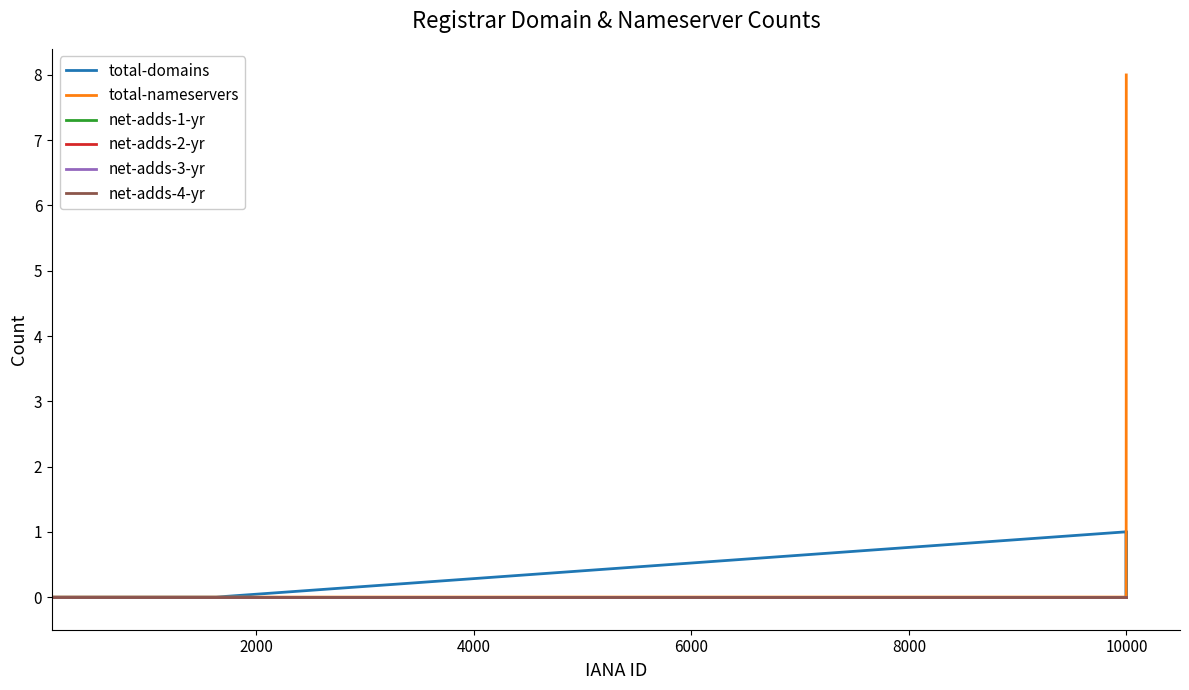

List the labels in order of net-adds-4-yr value, smallest first.

0, 2000, 4000, 6000, 8000, 10000